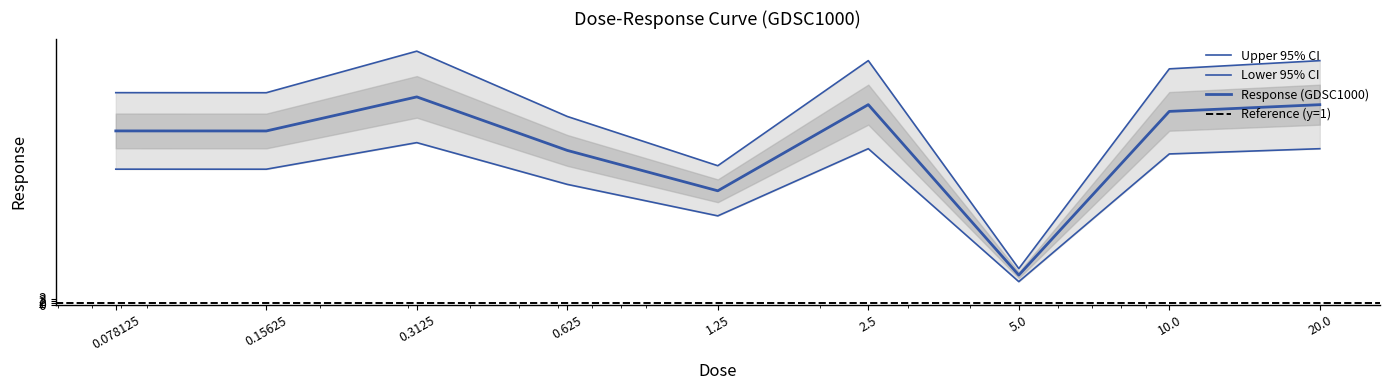

The chart shows a value of 18.3 at 5.0. True or false?

True